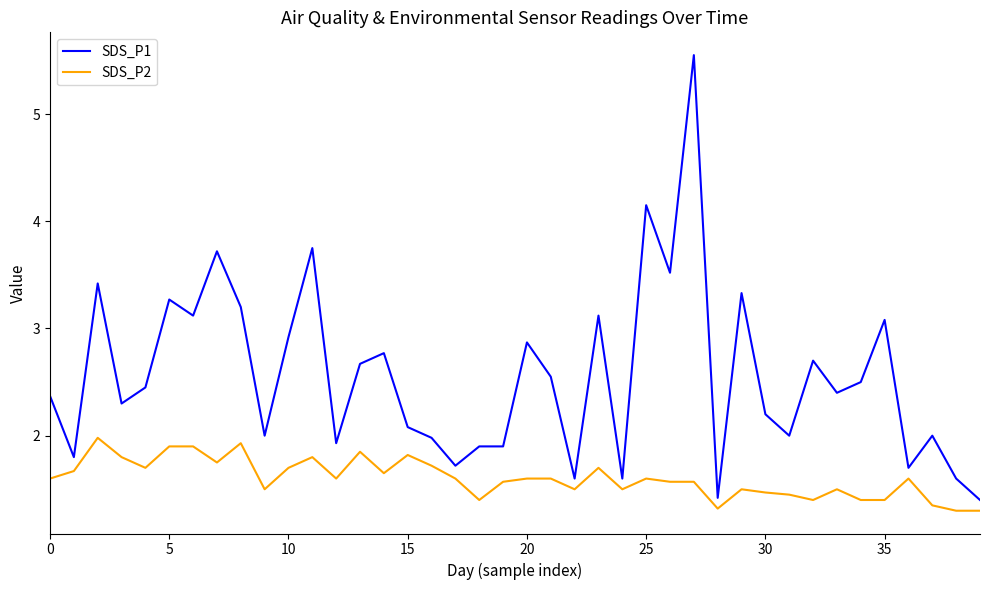

Which series has the largest total across all categories?

SDS_P1